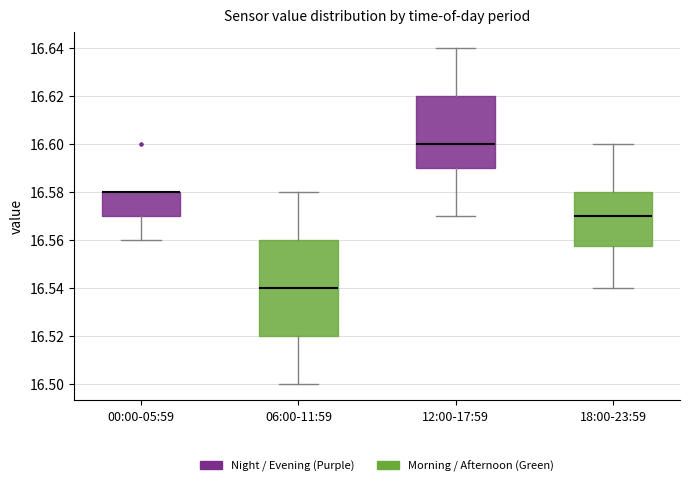

Reading left to right, transcribe this box plot: for each box, give where its median line is, the range the box spans, and where its two whiskers end, as read against the y-axis. The values are not printed on the chart, so give them approximately, as read against the axis.

00:00-05:59: median 16.580 (drawn on the box's upper edge), box 16.570 to 16.580, whiskers 16.560 to 16.580
06:00-11:59: median 16.540, box 16.520 to 16.560, whiskers 16.500 to 16.580
12:00-17:59: median 16.600, box 16.590 to 16.620, whiskers 16.570 to 16.640
18:00-23:59: median 16.570, box 16.558 to 16.580, whiskers 16.540 to 16.600